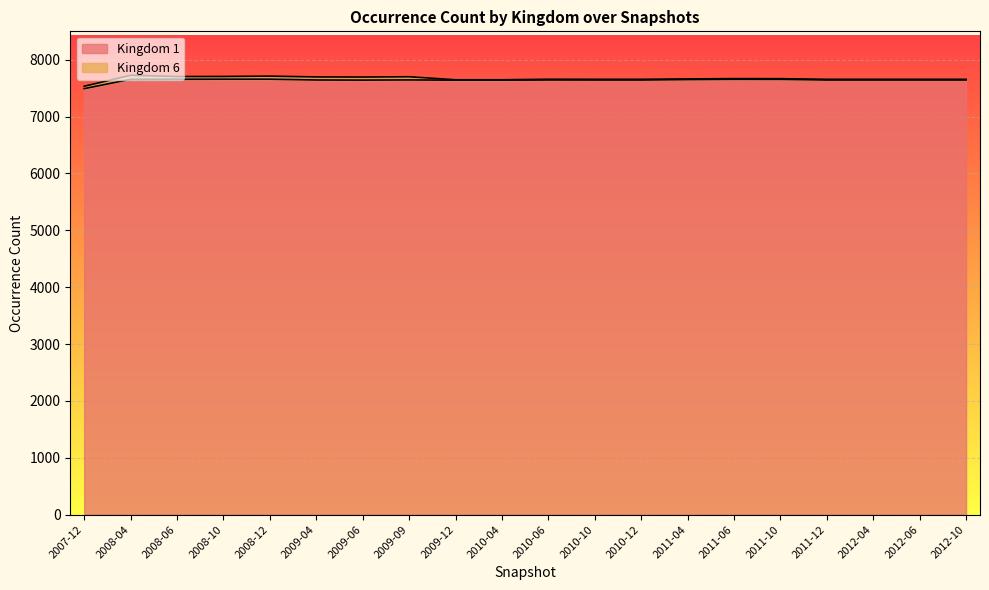

What is the ratio of the value at 2011-10 to the value at 2008-12?

1.0